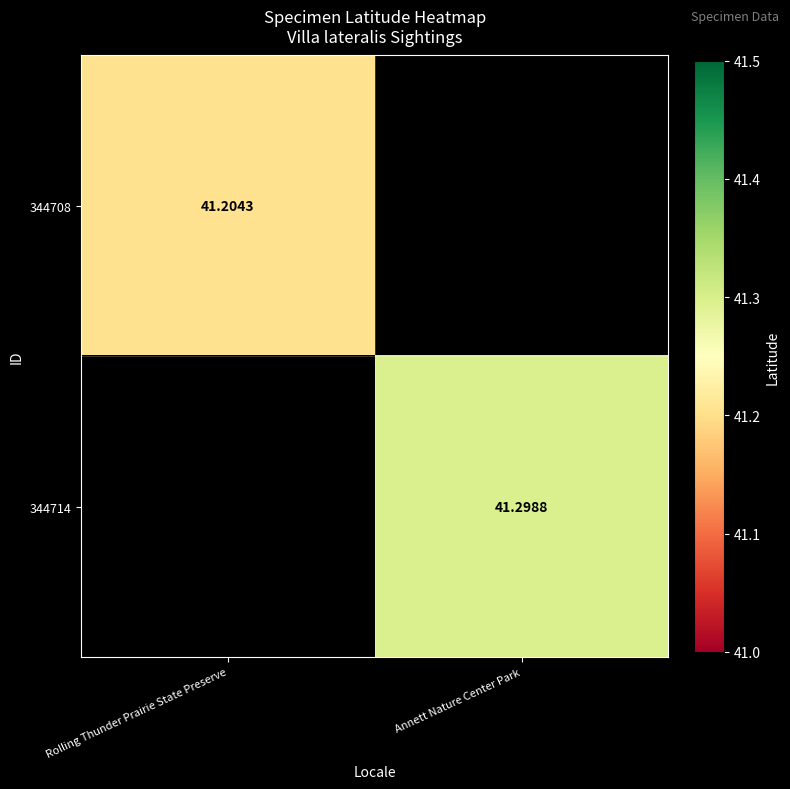

What is the smallest value displayed?

41.2